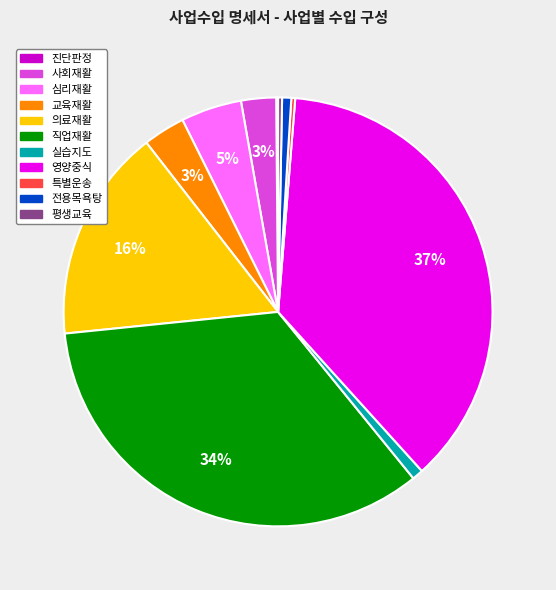

Do 심리재활 and 의료재활 together represent more than half of the pie?

No